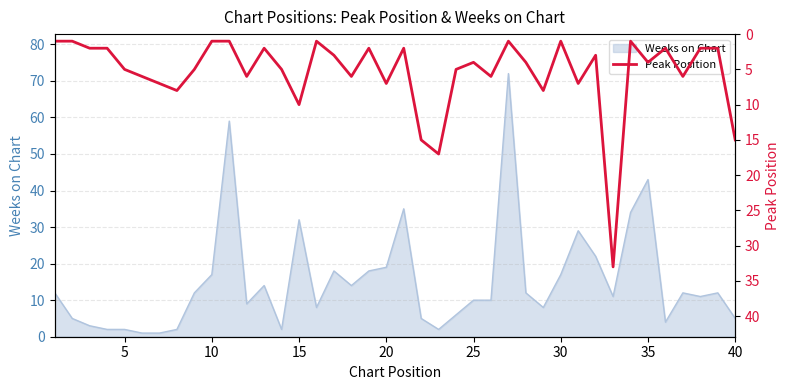

True or false: there are more than 1 points higher than both neighbors.

True